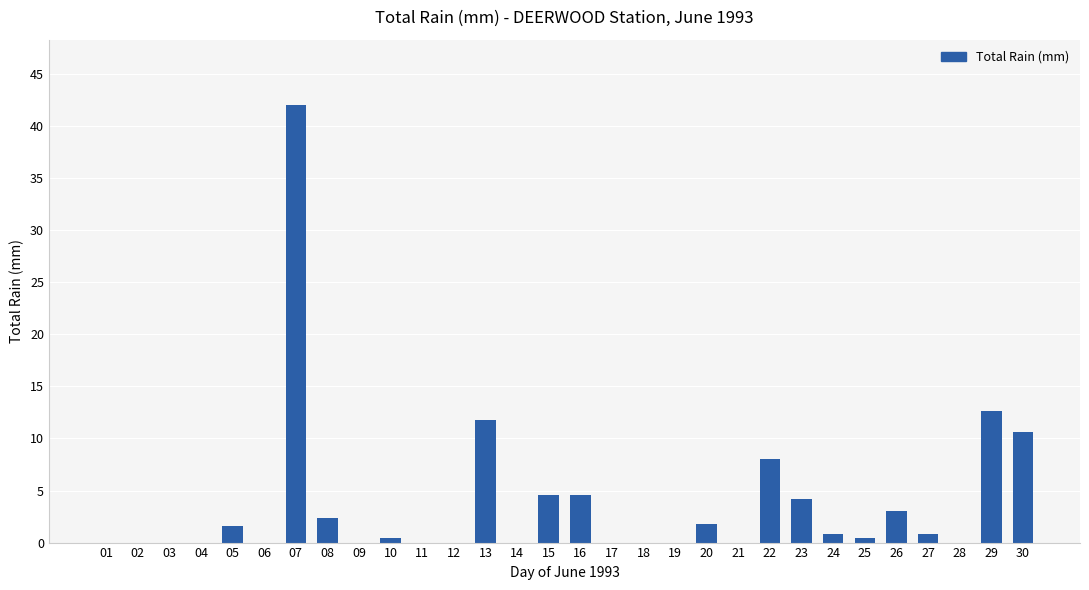

Is it true that the value at 18 is 0.0?

True